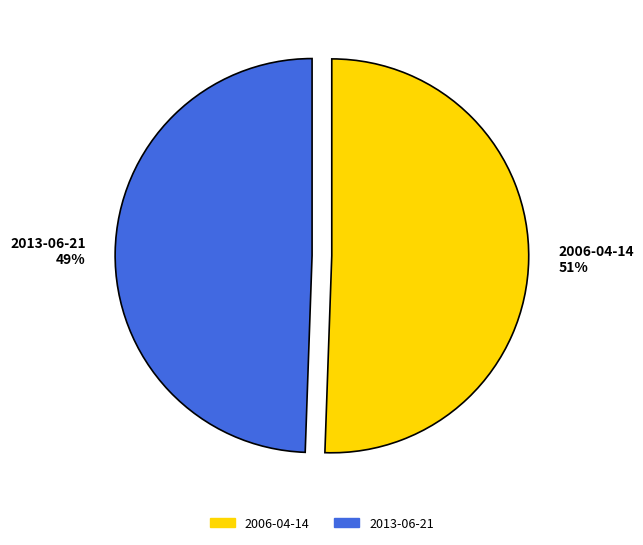

Which category has the smallest portion of the pie?

2013-06-21